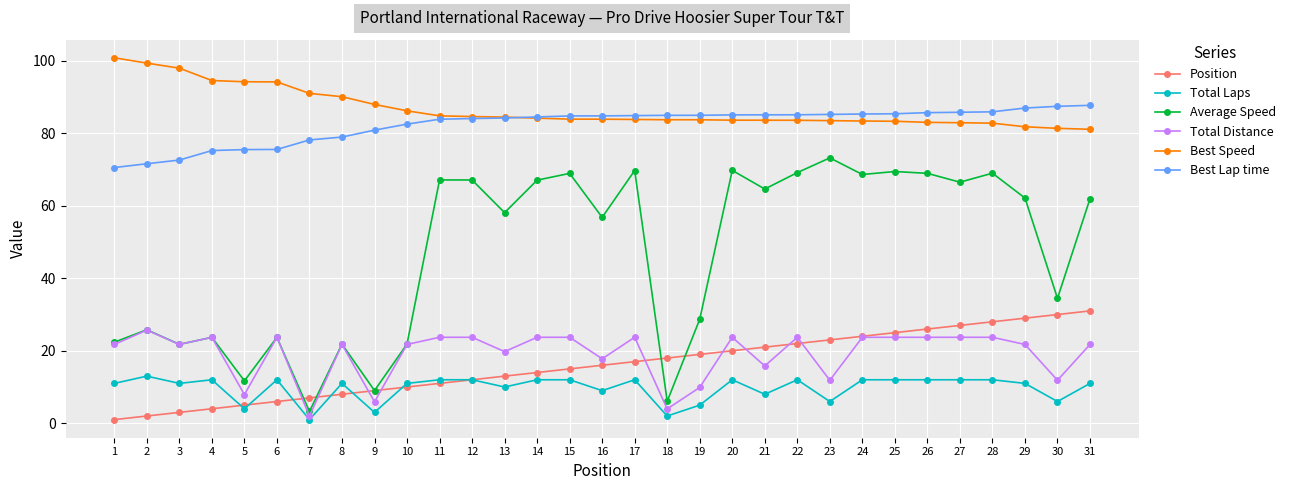

Which series has the largest total across all categories?

Best Speed